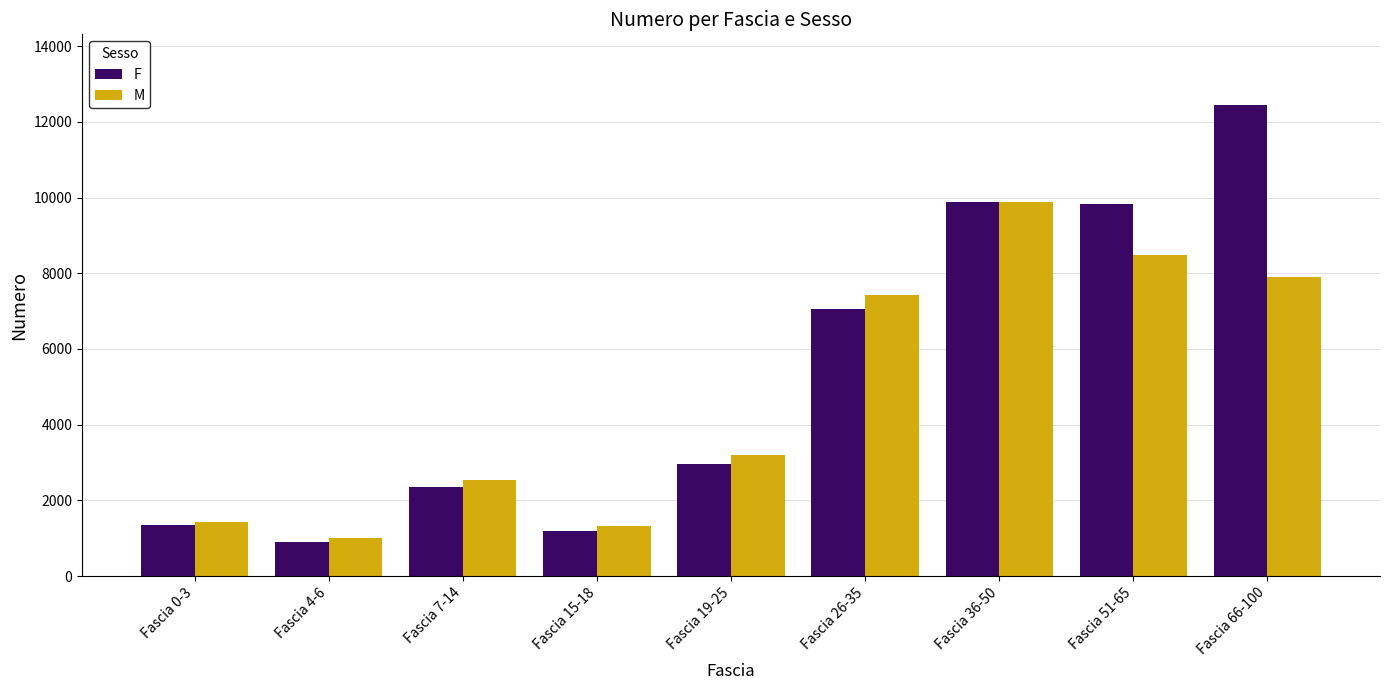

How many bars are there in each group?

2